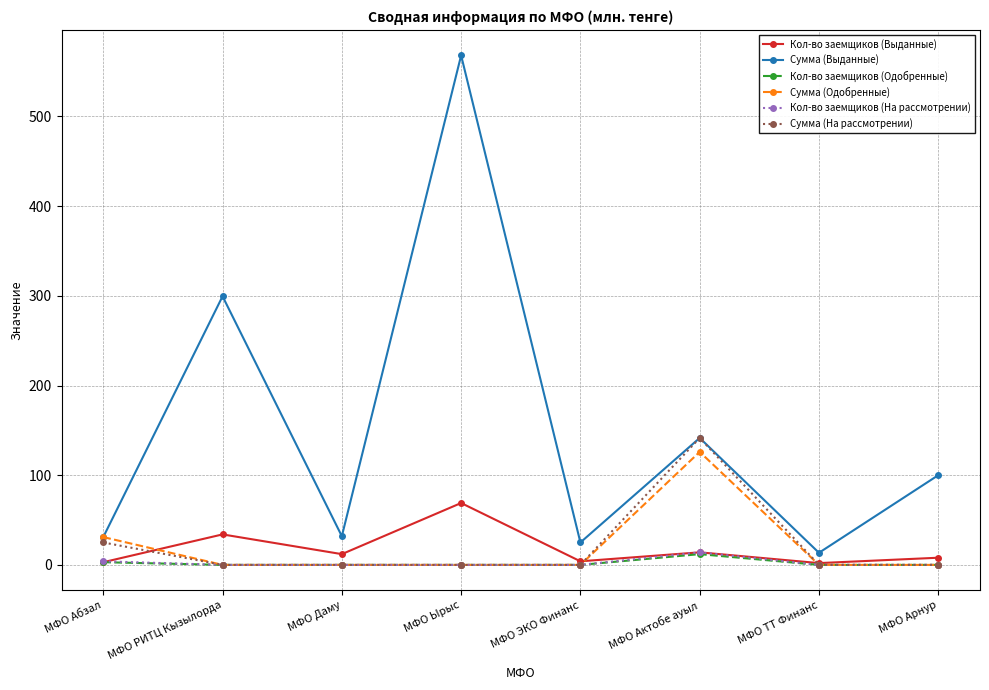

Which series has the widest spread of values?

Сумма (Выданные)